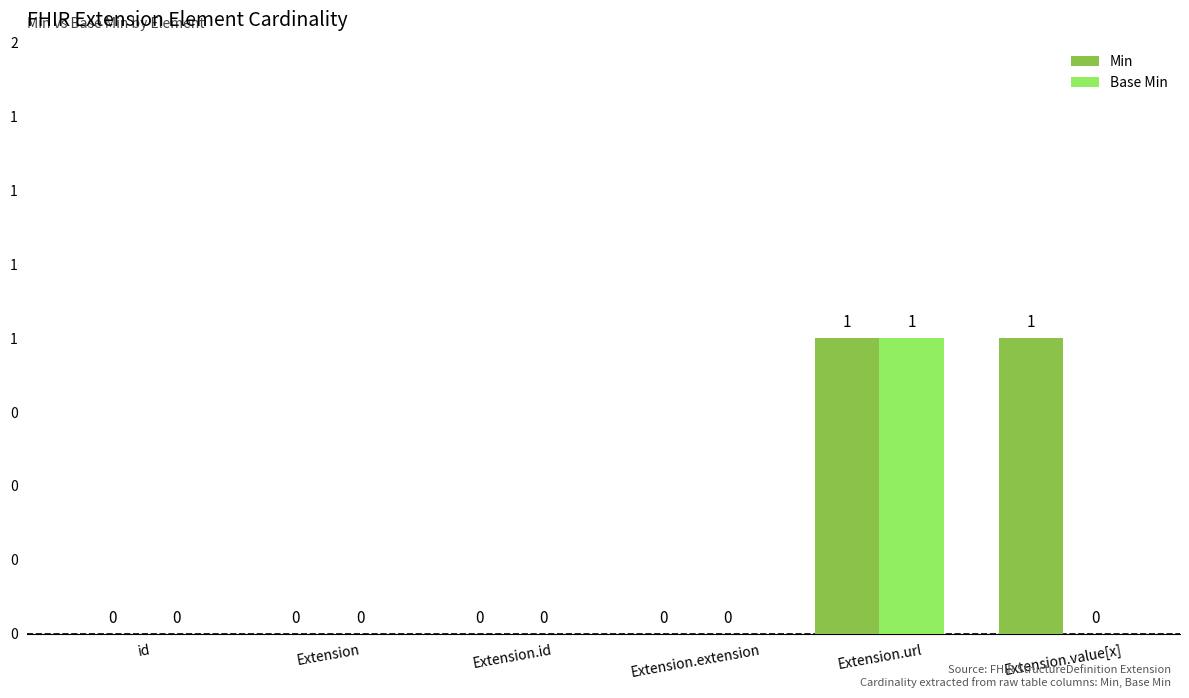

Are the bars grouped side by side (vs. stacked)?

Yes